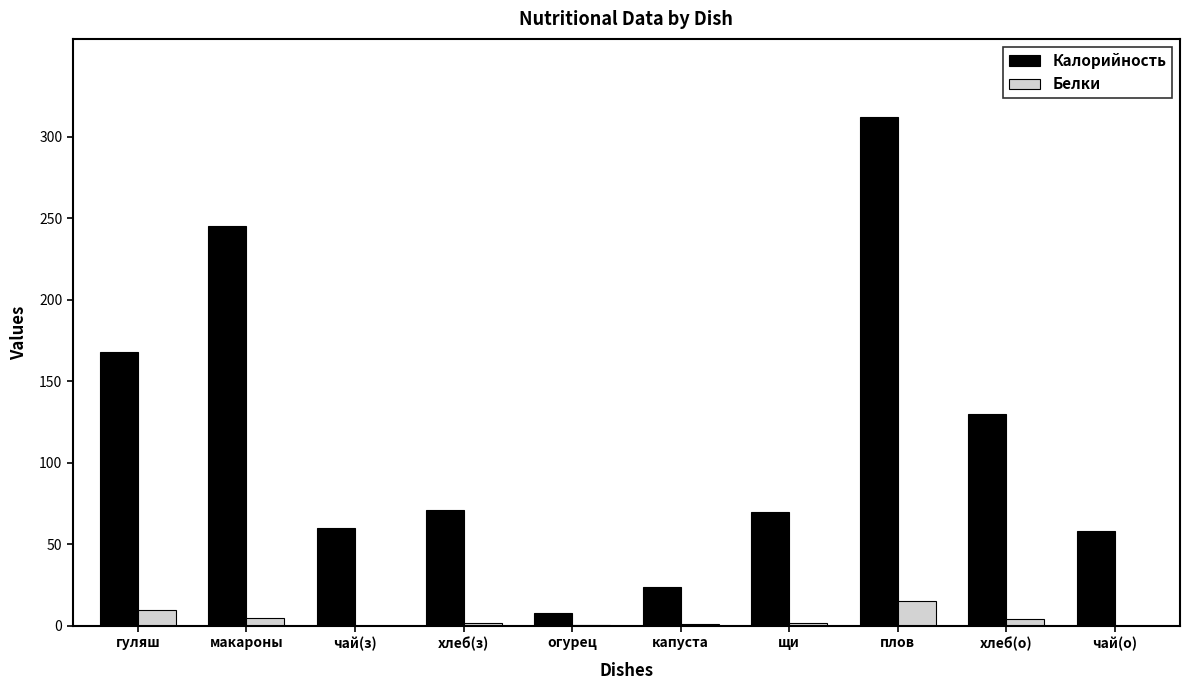

The value of Белки at капуста is 1.0. True or false?

True